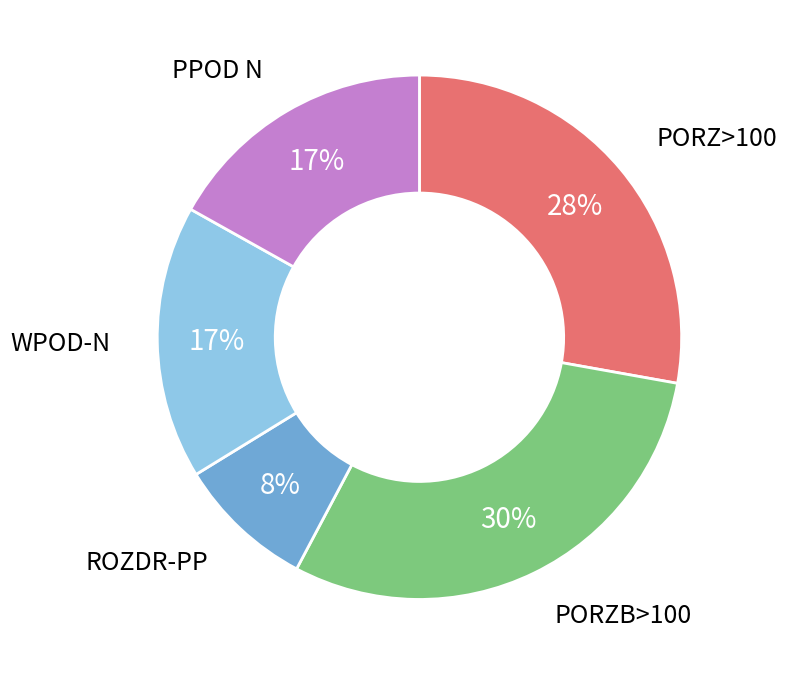

Does any single category account for the majority?

No